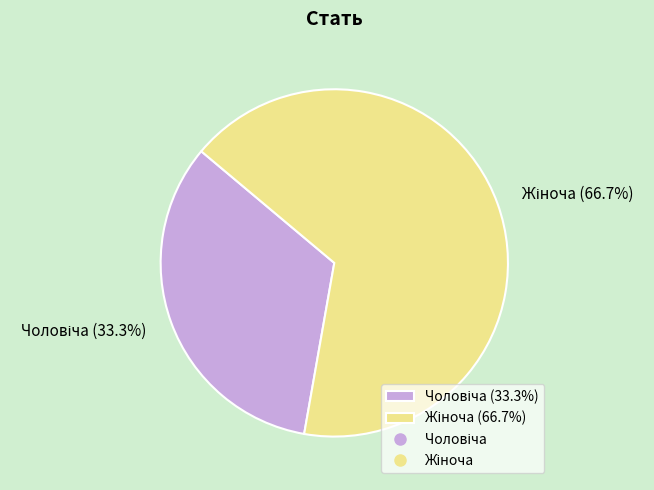

Is there a majority slice in this chart?

Yes